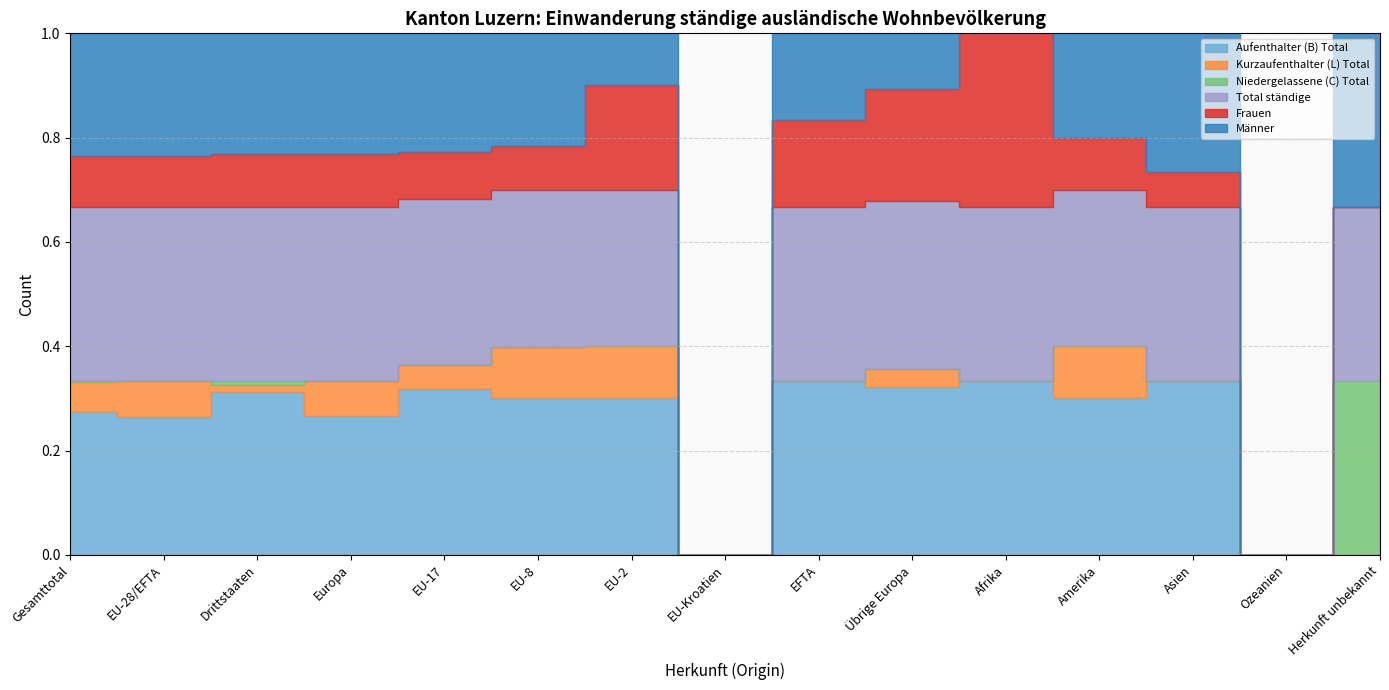

Which label corresponds to the largest value in the chart?

Gesamttotal